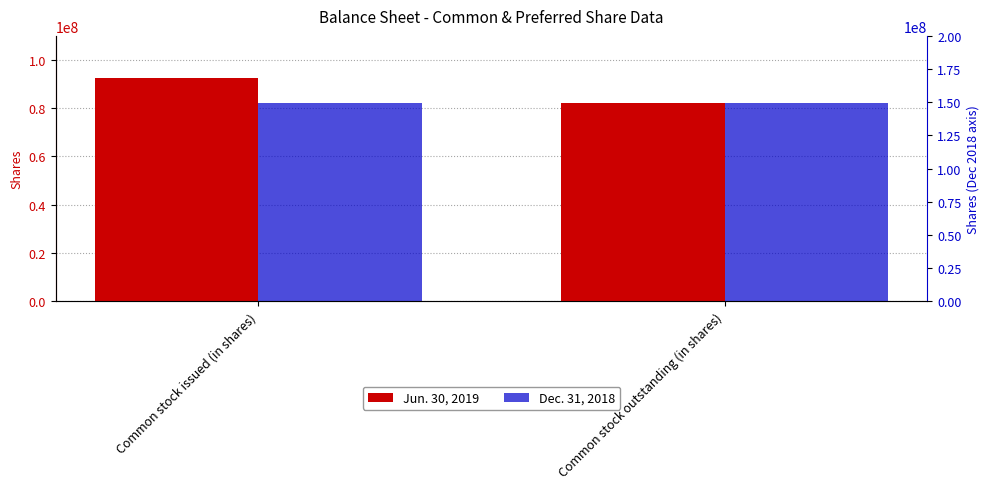

What are all the series names shown in the legend?

Jun. 30, 2019, Dec. 31, 2018